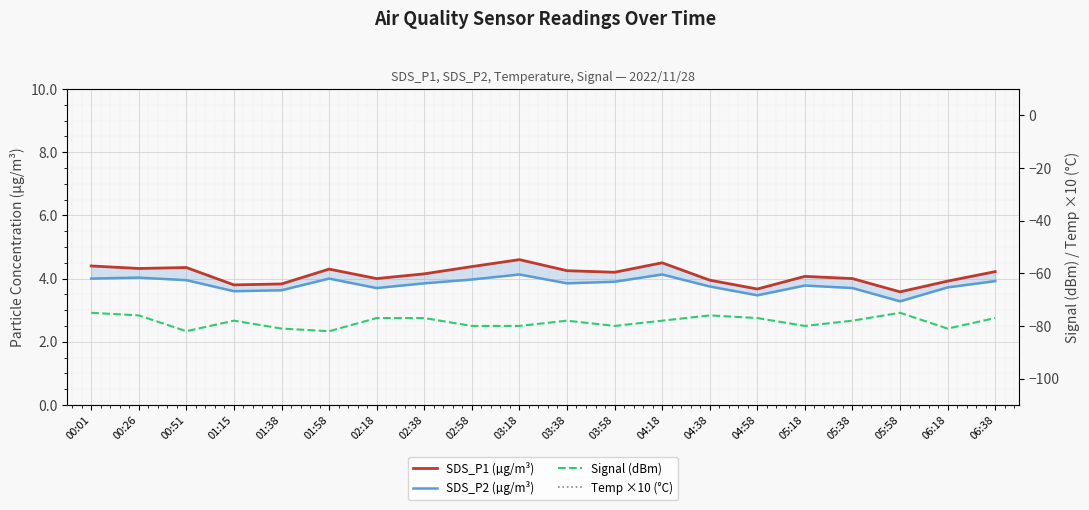

What is the difference between the highest and lowest values at 04:18?

107.0